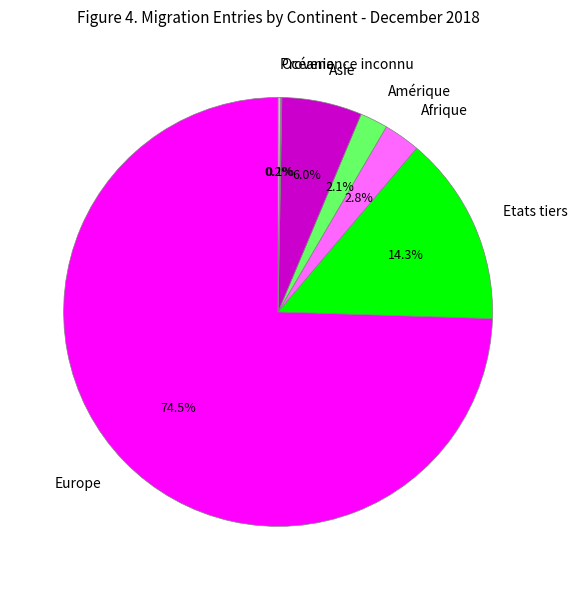

How much of the chart is everything except Asie?

94.0%